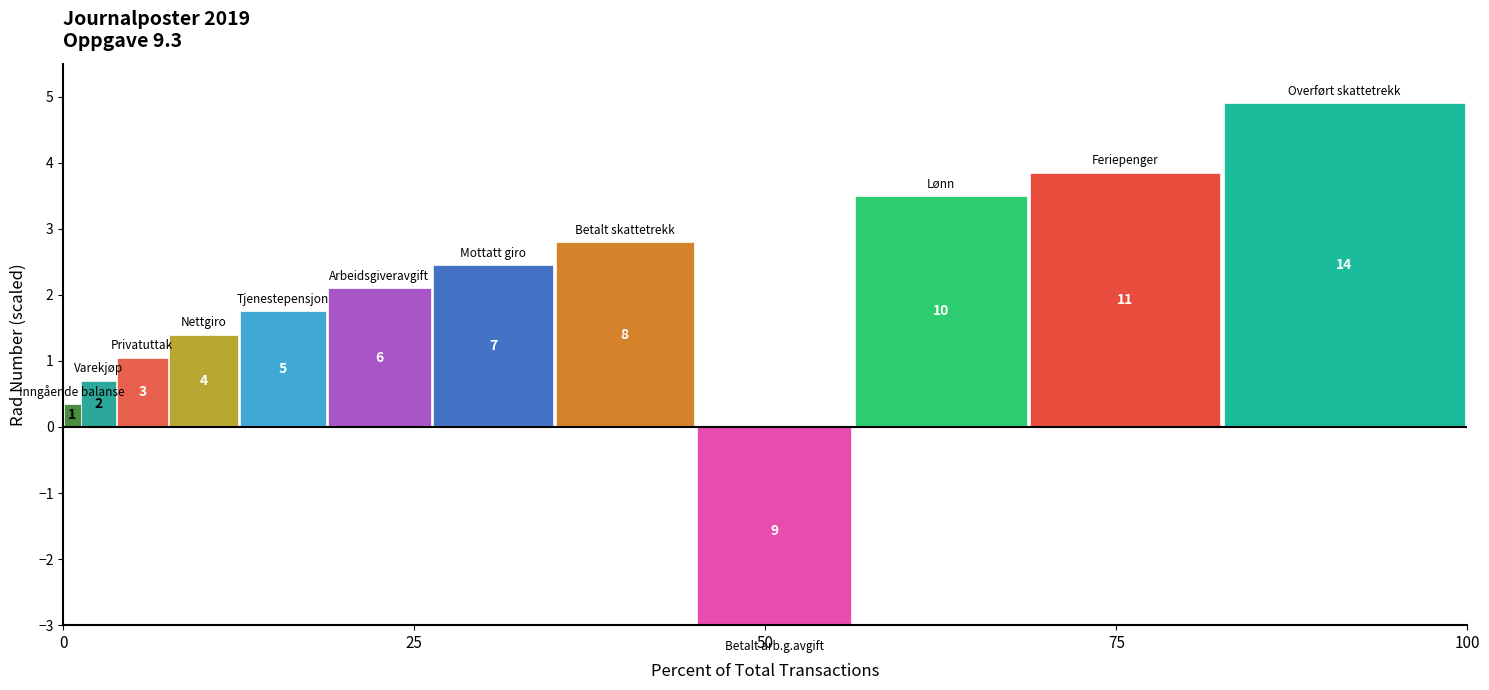

Are the bars grouped side by side (vs. stacked)?

Yes